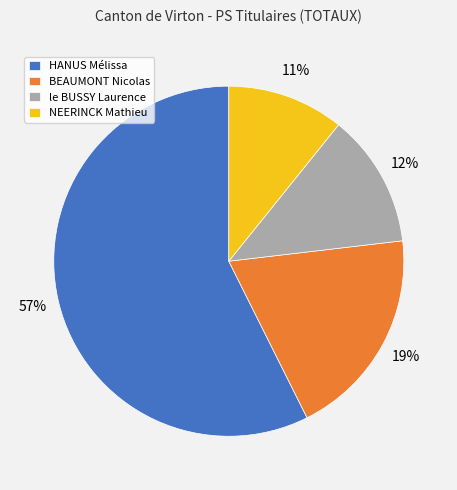

Which has a higher value, NEERINCK Mathieu or HANUS Mélissa?

HANUS Mélissa